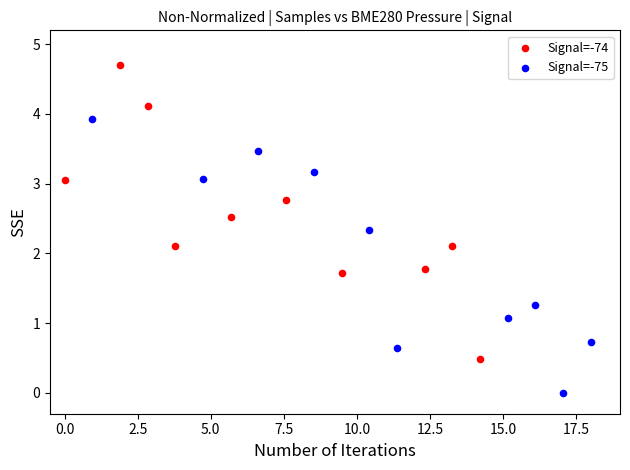

Which series has the largest Y range (max minus min)?

Signal=-74